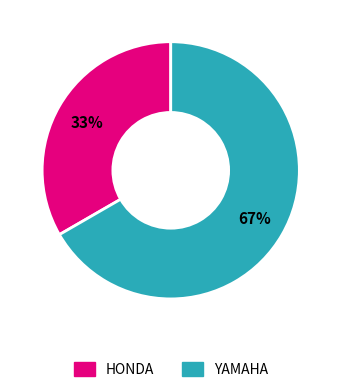

Rank the categories by value from lowest to highest.

HONDA, YAMAHA